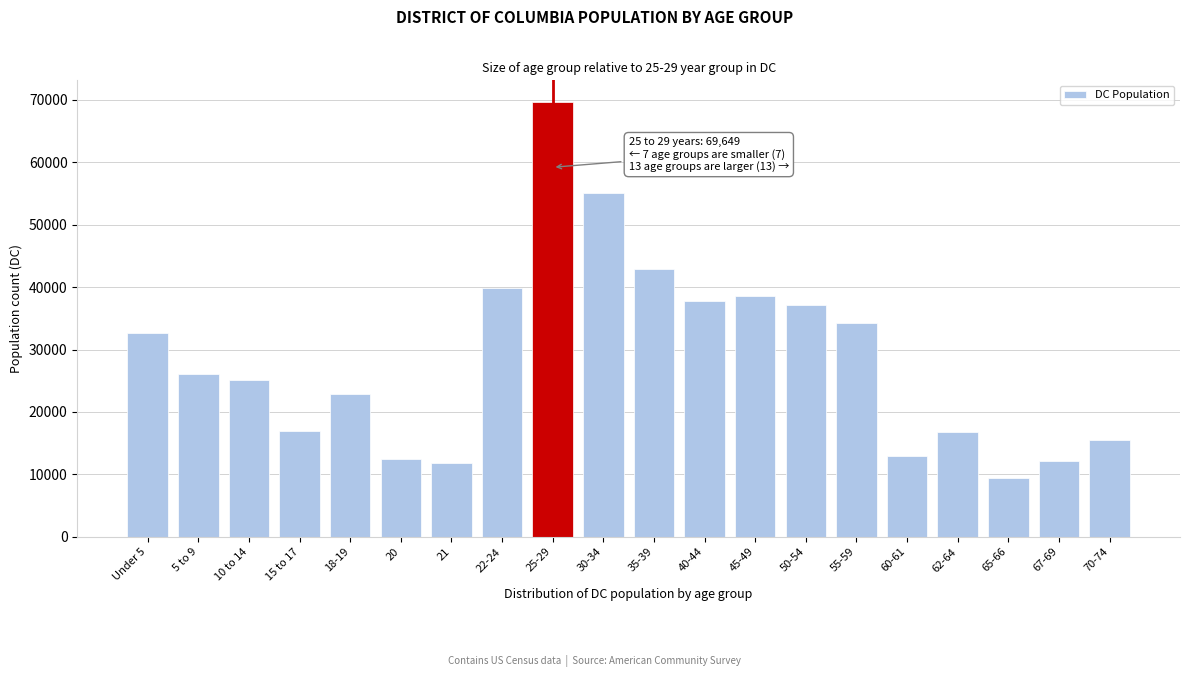

Is it true that the value at 40-44 is 55197?

False